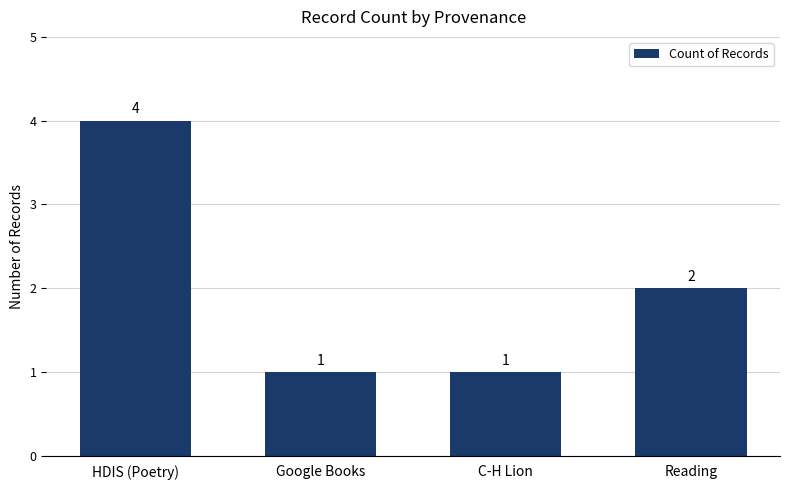

The value at Google Books is 1. True or false?

True